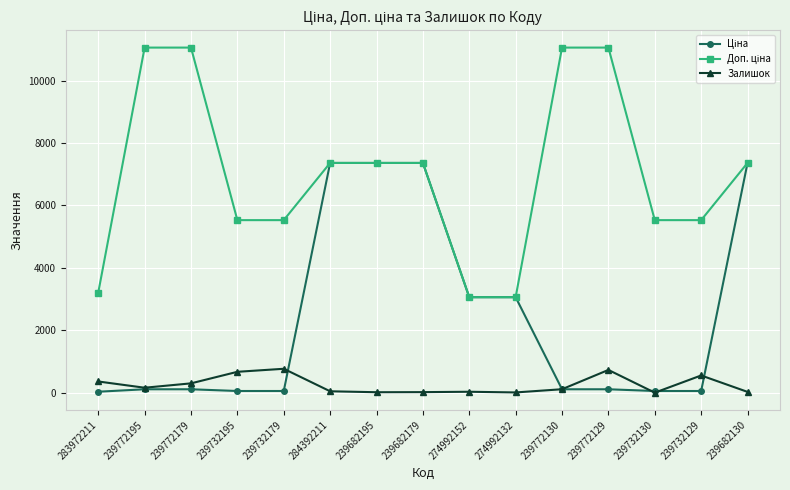

What is the label of the 6th point from the left?

284392211